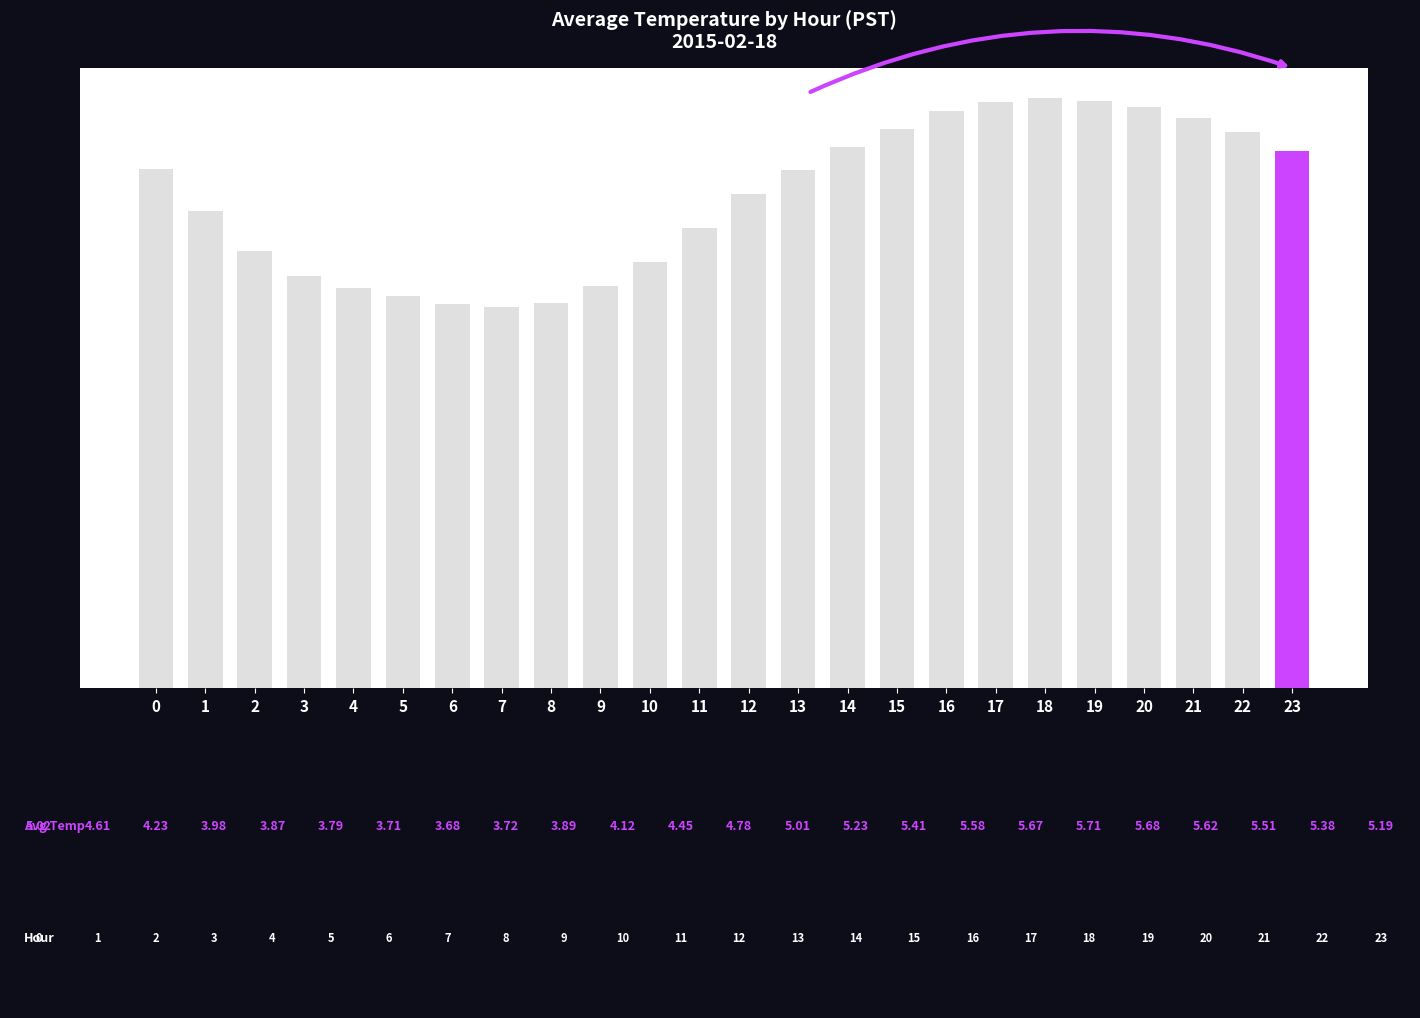

Does the chart contain any negative values?

No